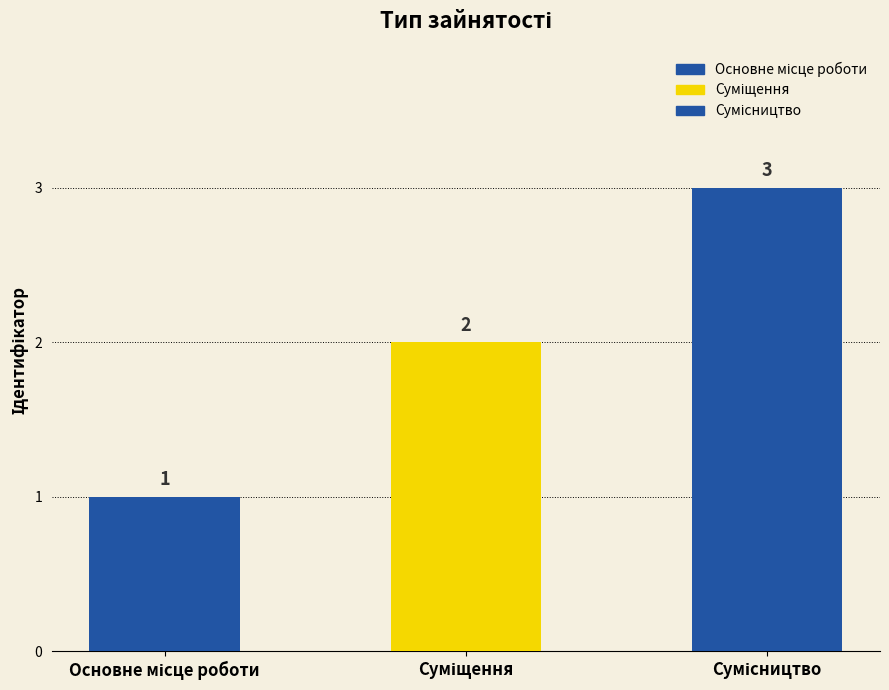

List the labels in order of value, smallest first.

Основне місце роботи, Суміщення, Сумісництво